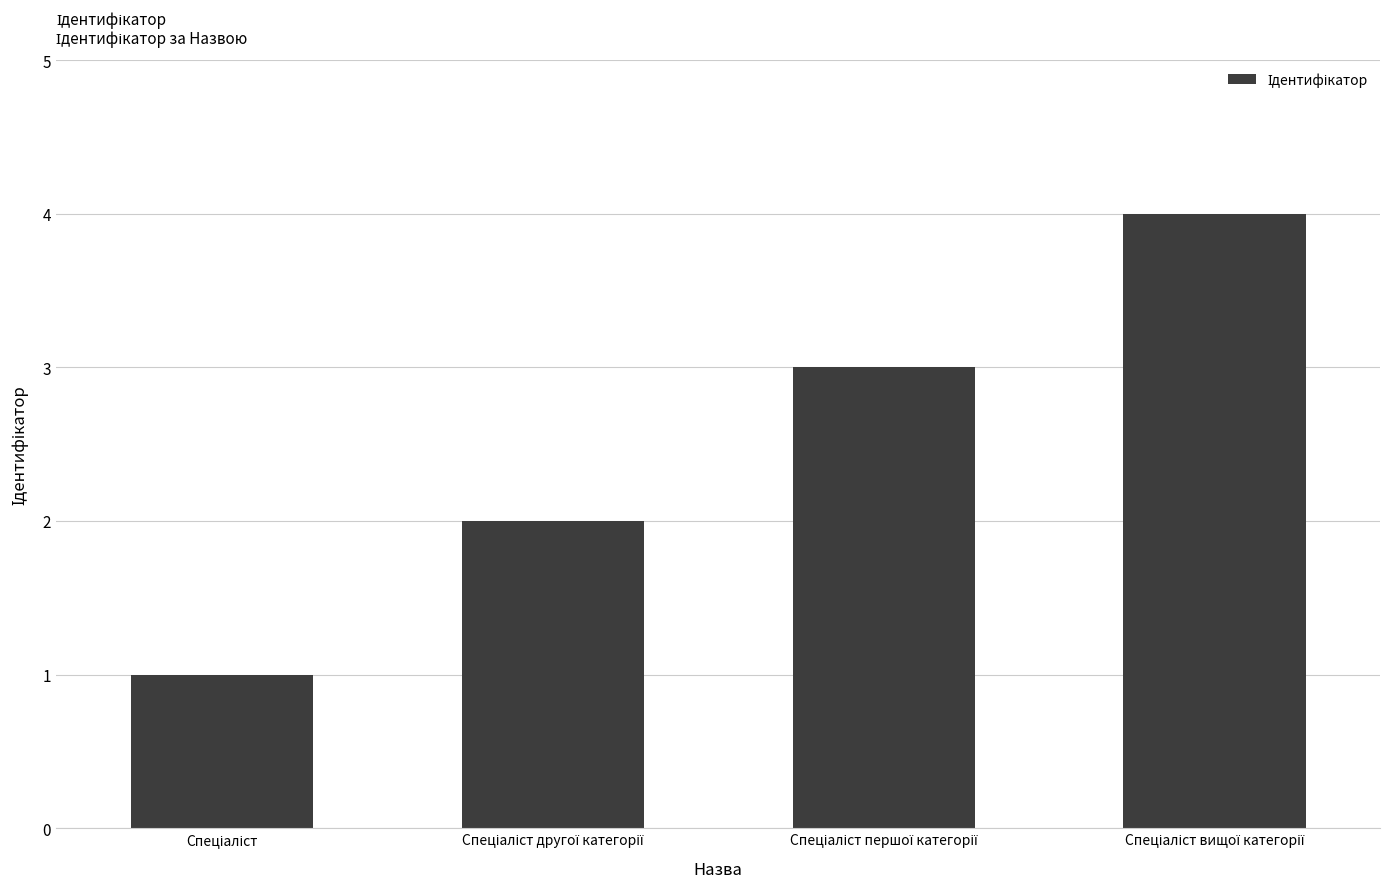

What is the sum of all values?

10